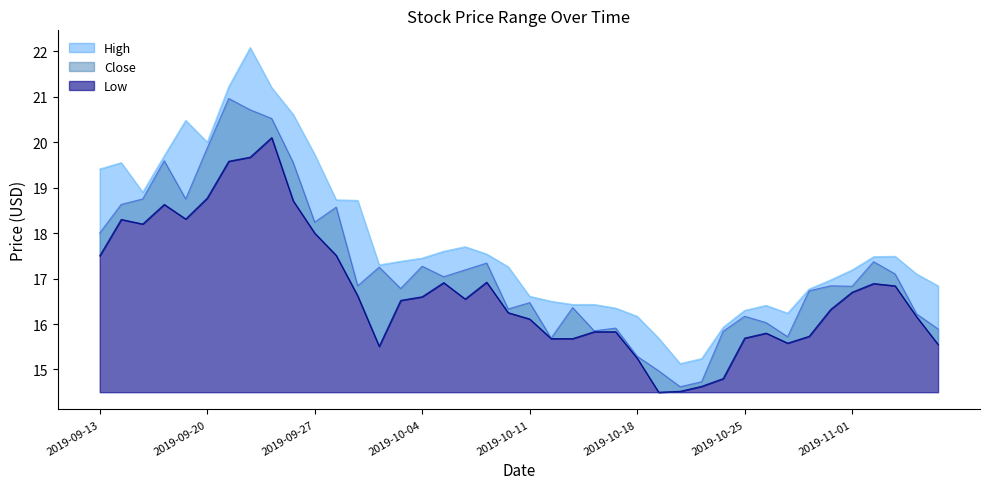

What position from the right is 2019-09-27?

30